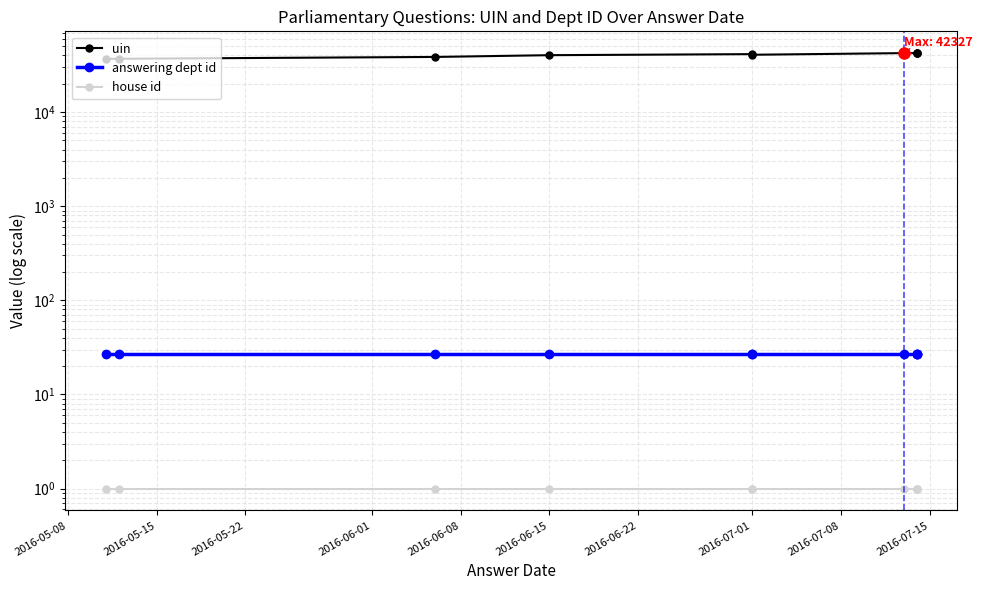

The uin series shows 72709 at 2016-07-15. True or false?

False